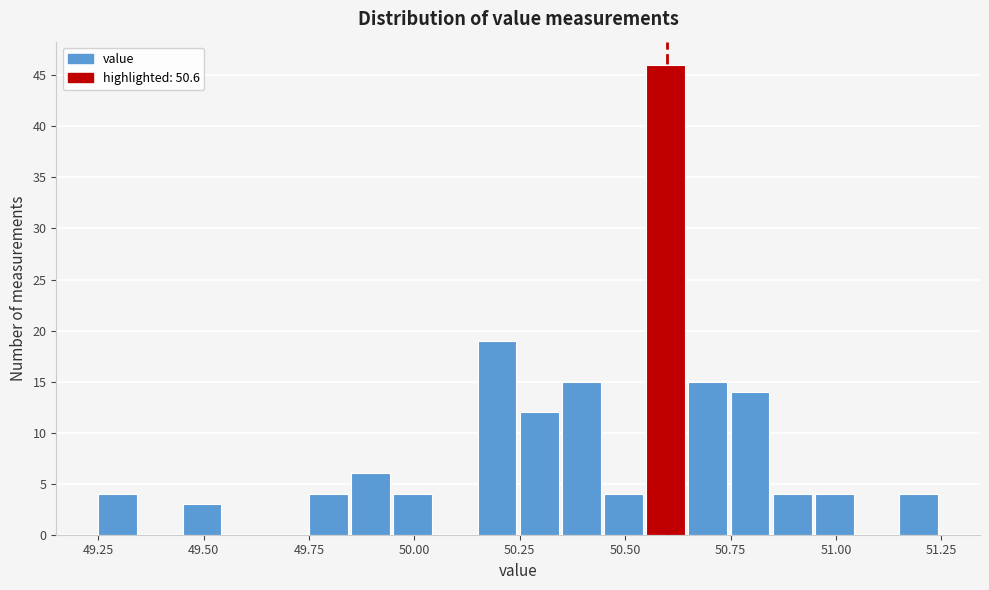

Around what value on the x-axis is the tallest bar? Give the approximate position of its centre, as read against the axis.

50.60